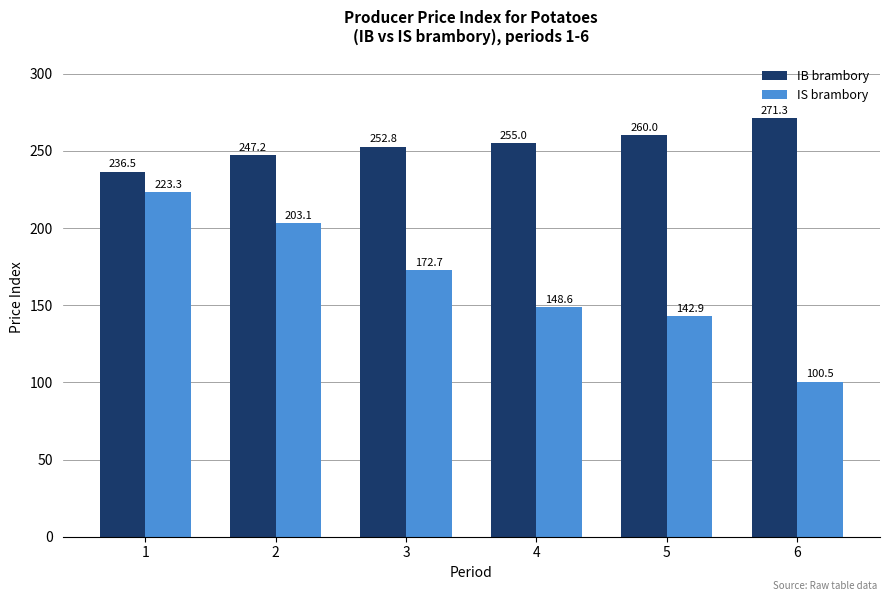

What are all the series names shown in the legend?

IB brambory, IS brambory